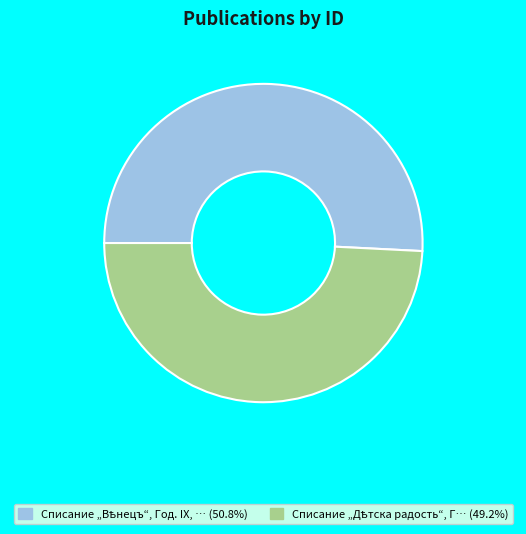

Is there any slice that represents more than half of the pie?

Yes